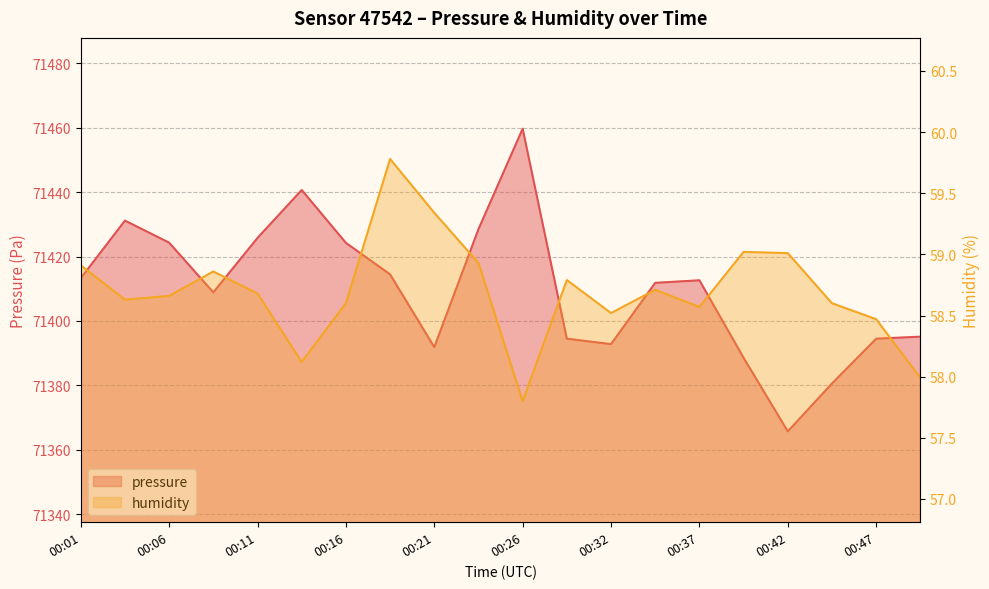

What is the sum of all pressure values?

1428199.1